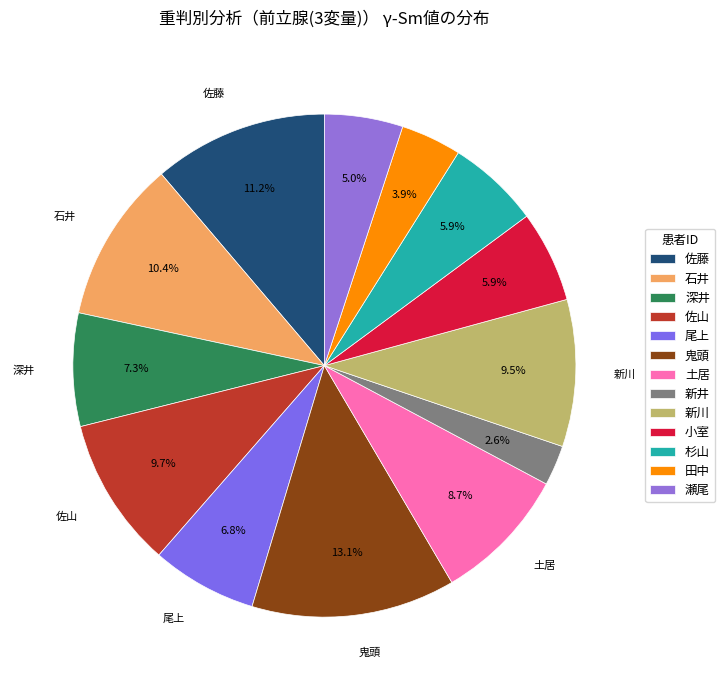

True or false: 佐山 accounts for 19% of the total.

False